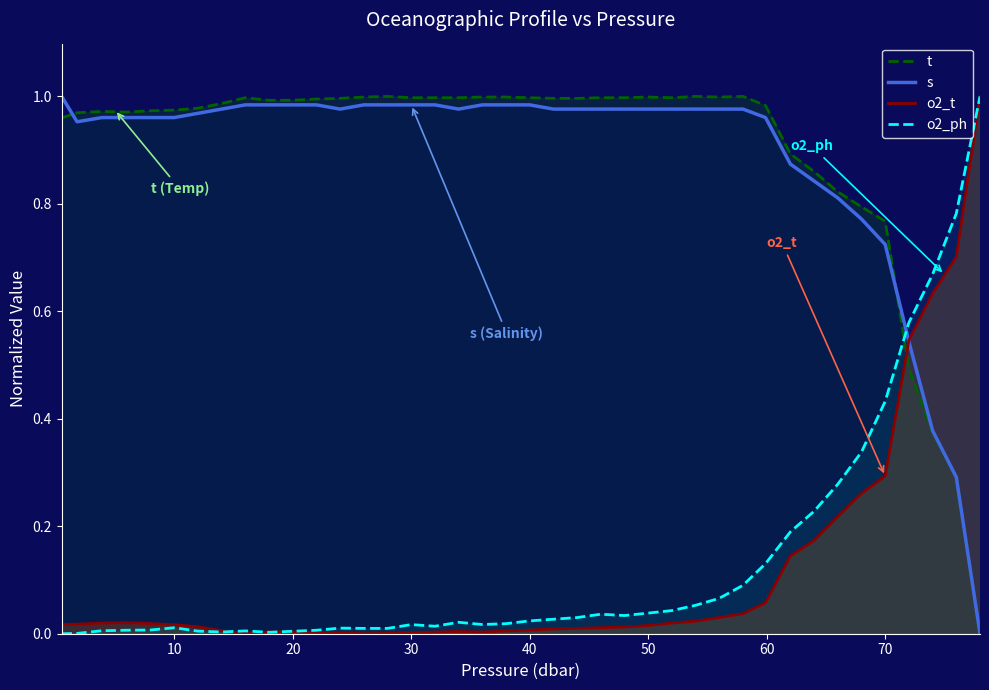

List the series in order of their peak value, lowest first.

t, s, o2_t, o2_ph